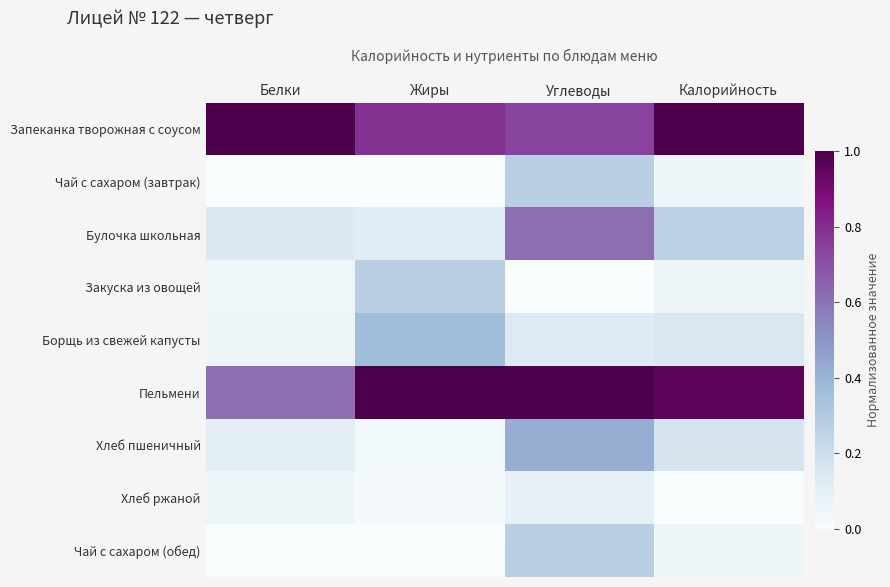

At which category is the sum across all series the highest?

Углеводы